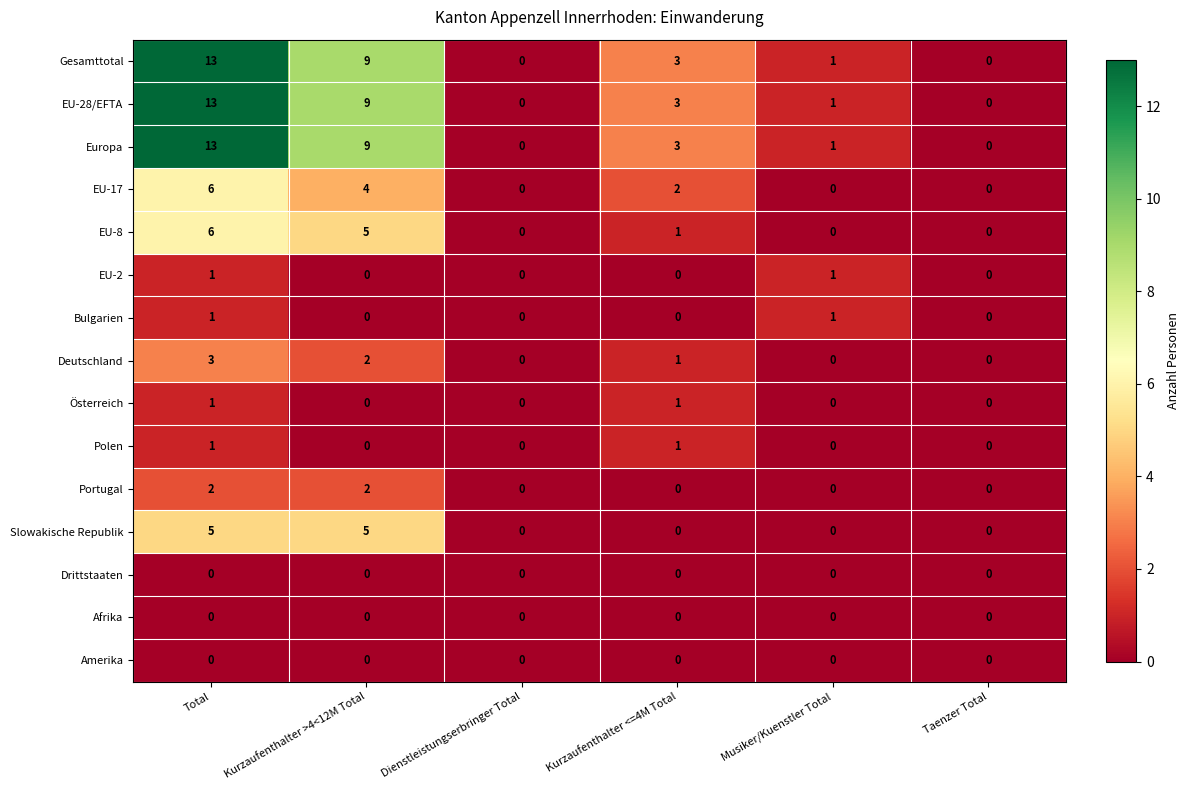

What is the spread (max minus min) of values at Kurzaufenthalter >4<12M Total?

9